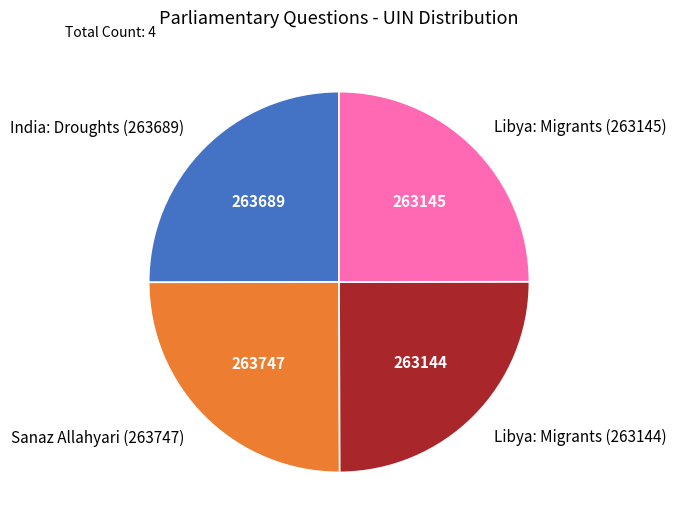

Is there any slice that represents more than half of the pie?

No